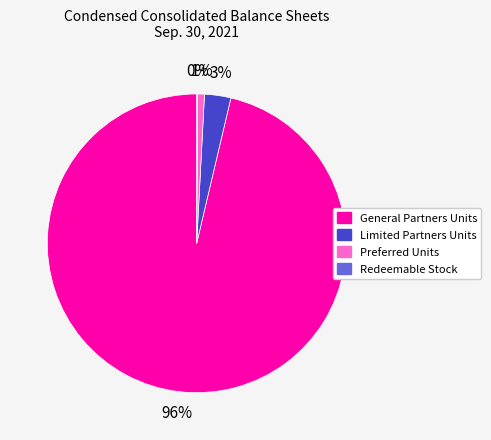

Which category has the biggest portion of the pie?

General Partners Units